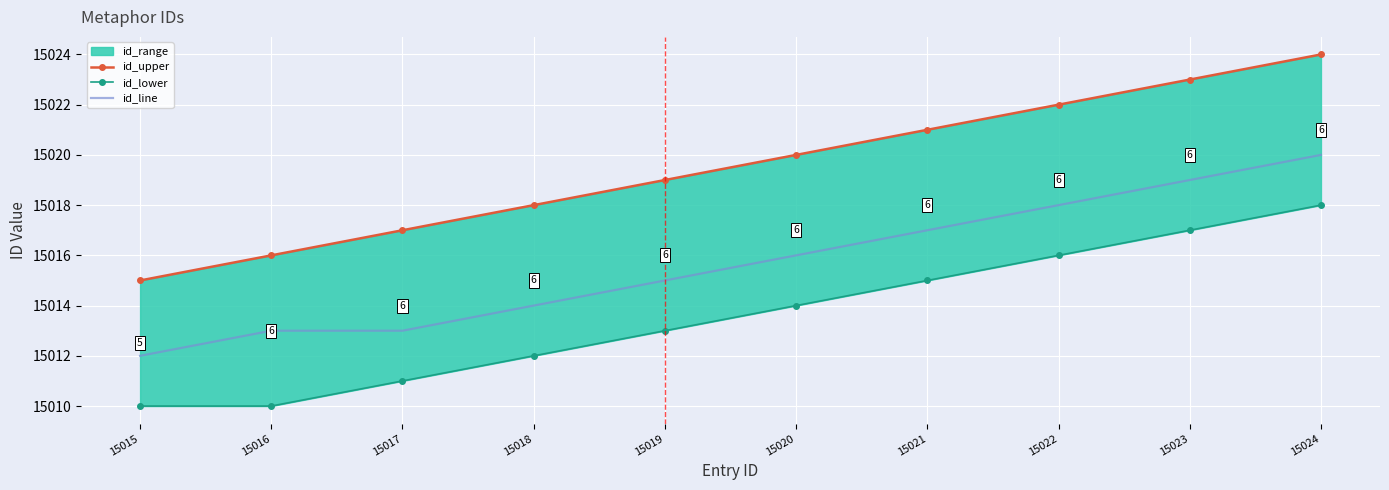

Is it true that id_line equals 15013 at 15016?

True